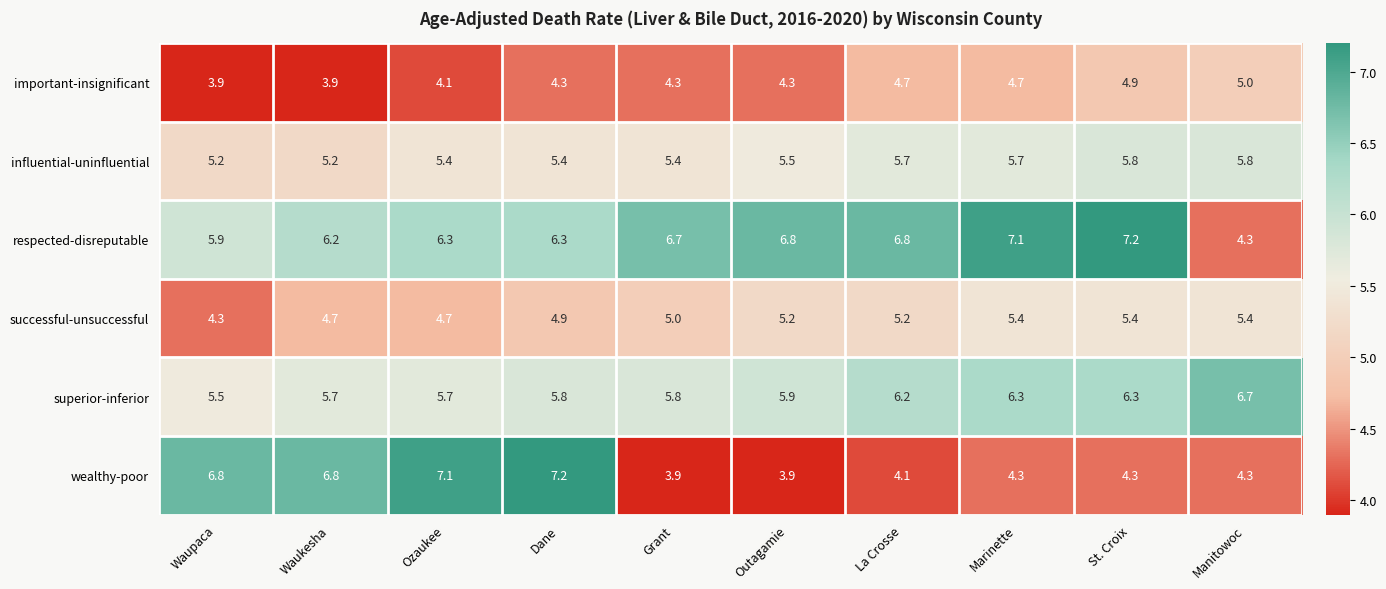

What is the difference between the second highest and minimum values in the respected-disreputable series?

2.8